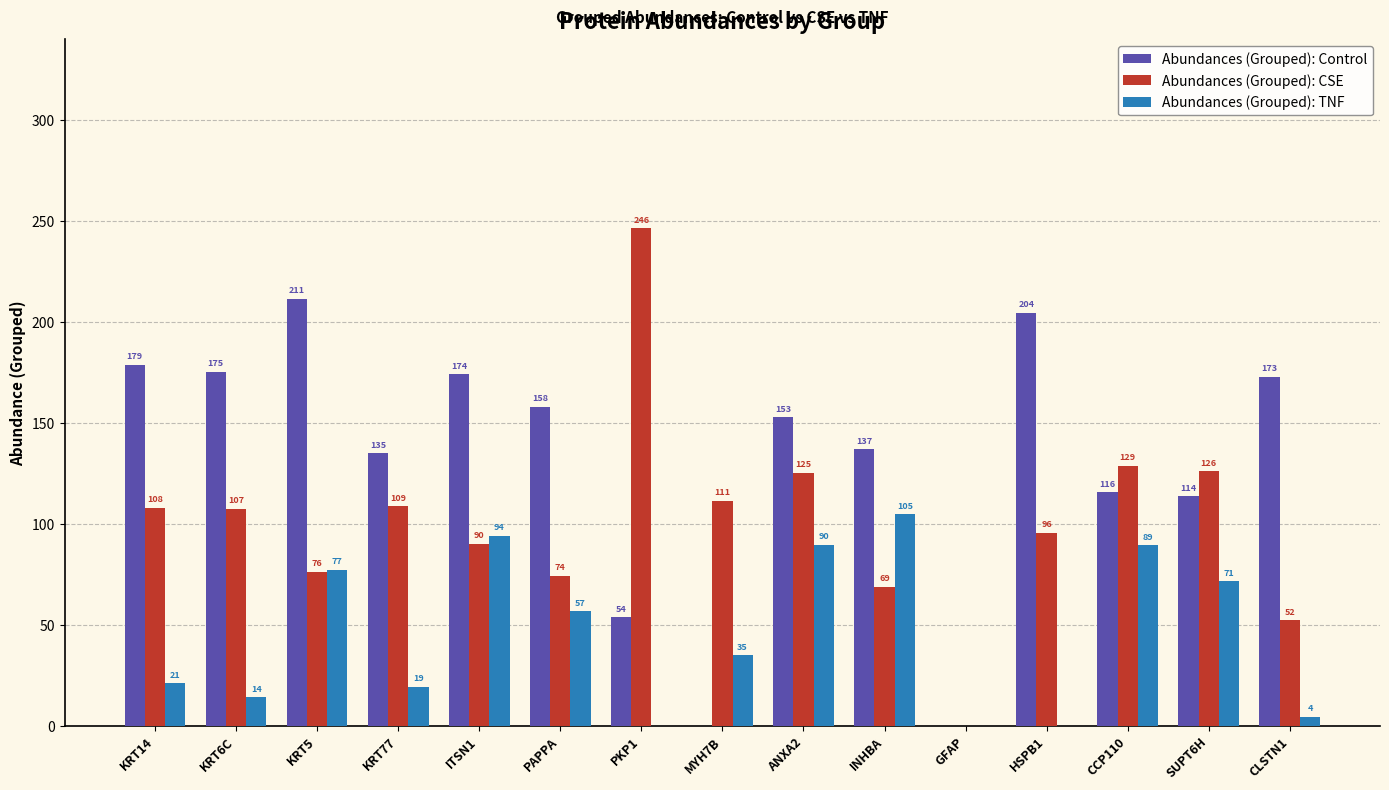

What is the sum of the Abundances (Grouped): TNF values at ANXA2 and CLSTN1?

94.0